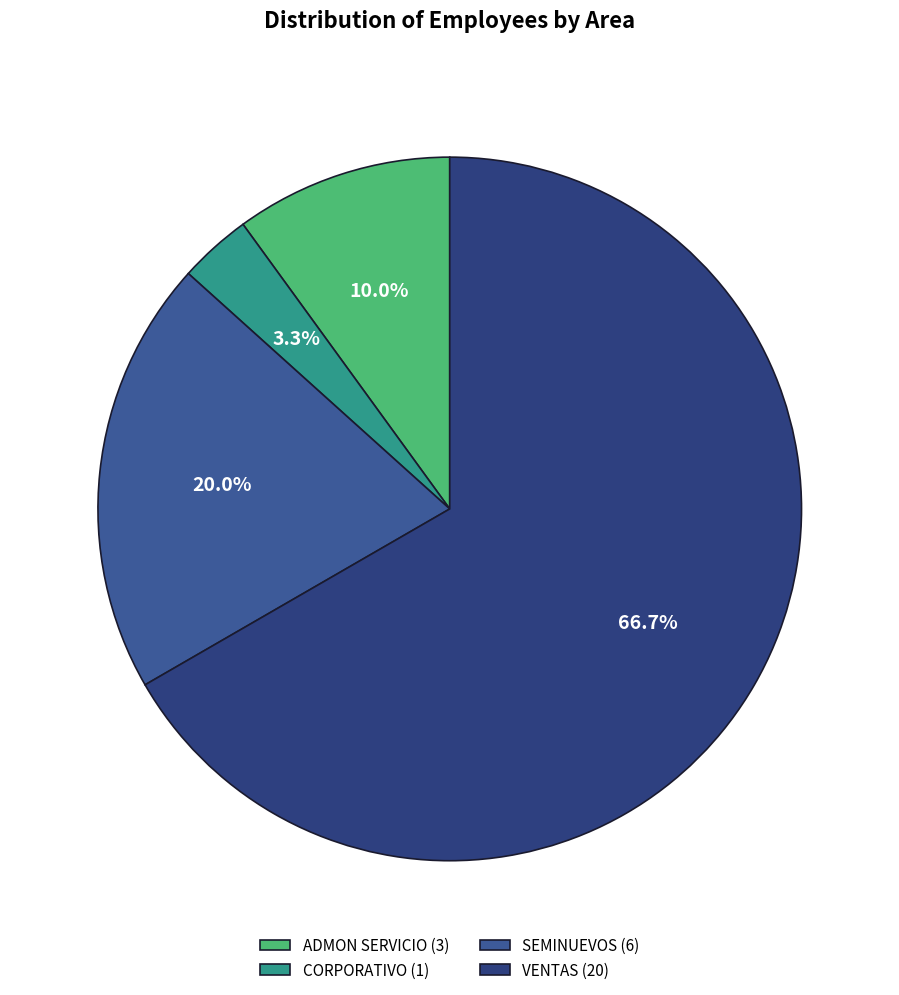

To the nearest percent, what is the combined percentage of CORPORATIVO and ADMON SERVICIO?

13%